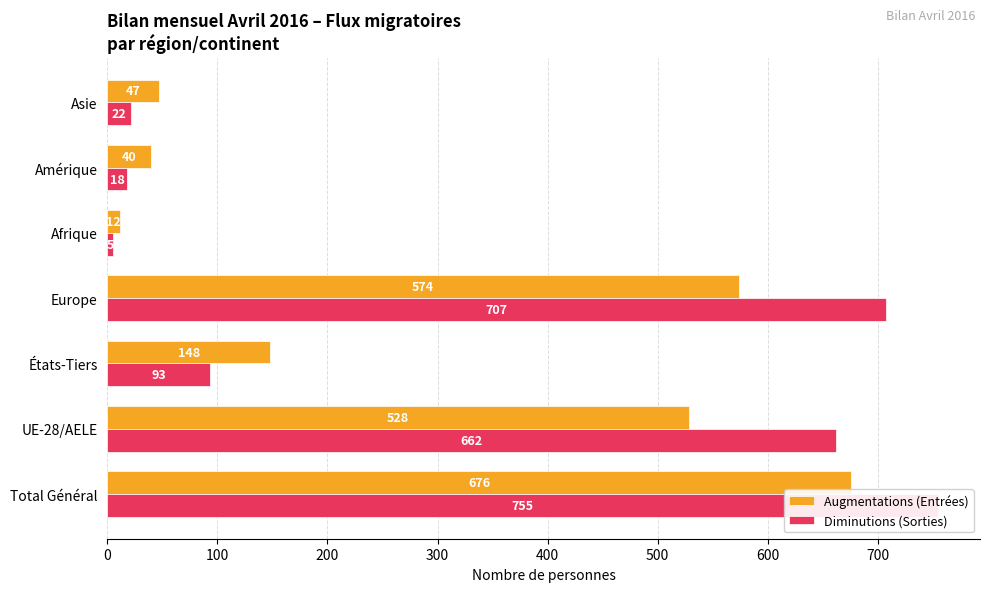

Reading right to left, what are all the values shown in this chart?

Augmentations (Entrées): 600=47	500=40	400=12	300=574	200=148	100=528	0=676
Diminutions (Sorties): 600=22	500=18	400=5	300=707	200=93	100=662	0=755